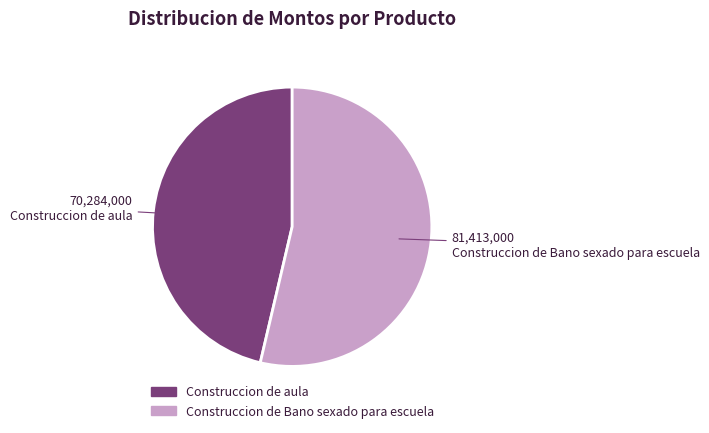

Is it true that Construccion de aula is 46% of the pie?

True